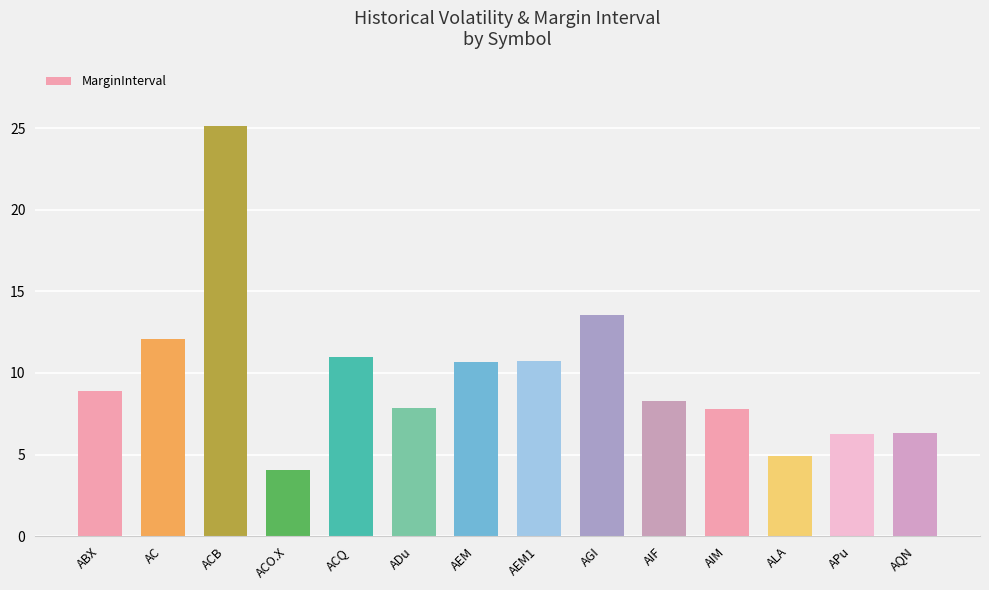

Between AIF and AC, which is larger?

AC